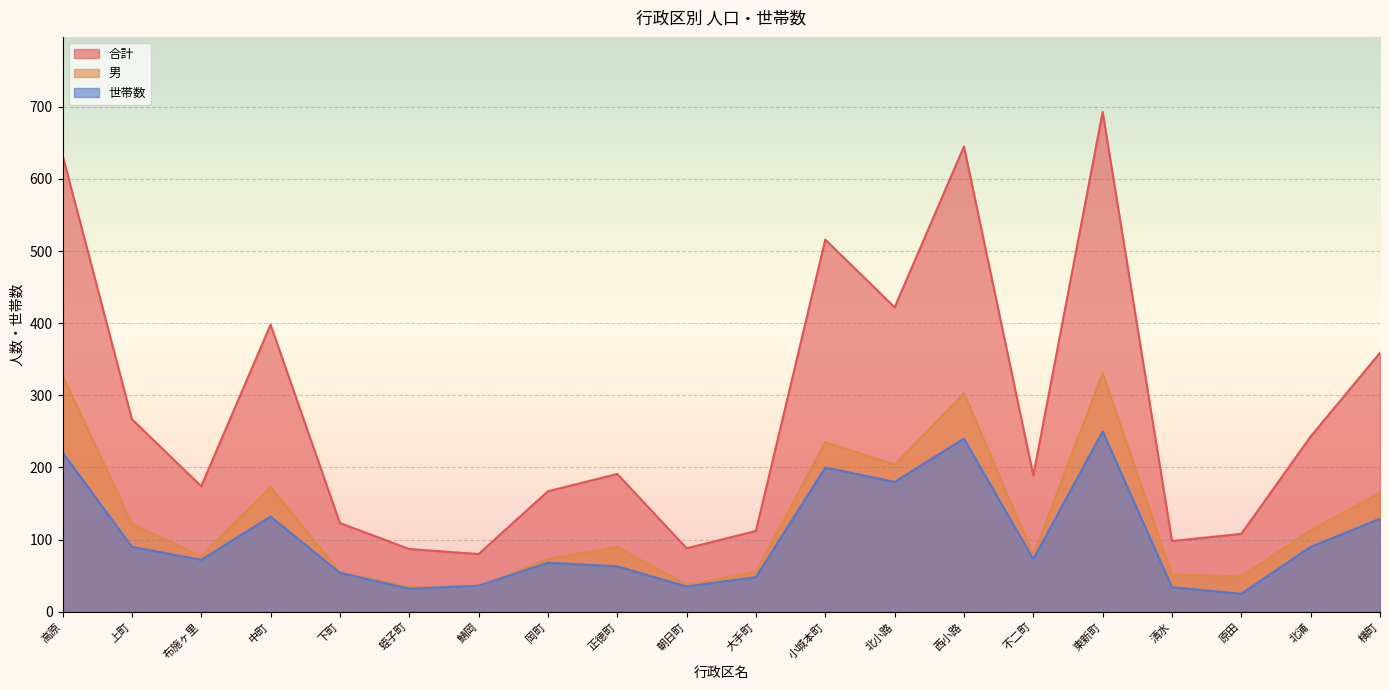

Reading left to right, what are all the values shown in this chart?

合計: 高原=633	上町=267	布施ヶ里=174	中町=398	下町=123	蛭子町=87	鯖岡=80	岡町=167	正徳町=191	朝日町=88	大手町=112	小城本町=516	北小路=422	西小路=645	不二町=189	東新町=693	清水=98	原田=108	北浦=243	横町=359
男: 高原=328	上町=122	布施ヶ里=77	中町=173	下町=55	蛭子町=34	鯖岡=35	岡町=73	正徳町=90	朝日町=37	大手町=55	小城本町=235	北小路=204	西小路=303	不二町=78	東新町=331	清水=51	原田=49	北浦=113	横町=165
世帯数: 高原=221	上町=90	布施ヶ里=72	中町=132	下町=54	蛭子町=32	鯖岡=36	岡町=68	正徳町=63	朝日町=35	大手町=48	小城本町=200	北小路=180	西小路=240	不二町=73	東新町=250	清水=34	原田=25	北浦=90	横町=129